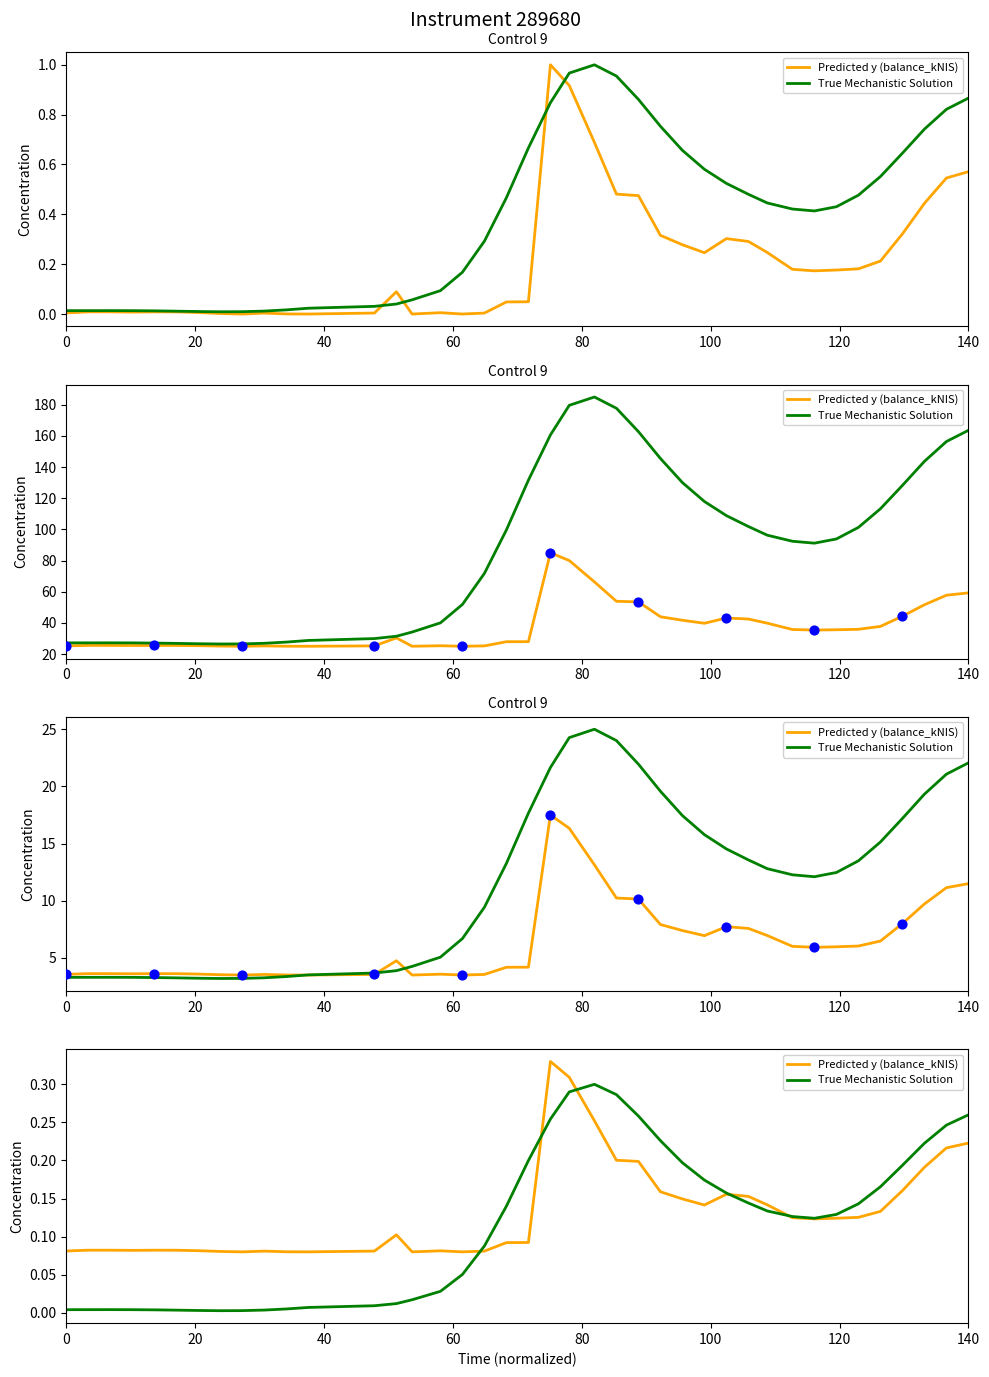

What are all the series names shown in the legend?

Predicted y (balance_kNIS), True Mechanistic Solution